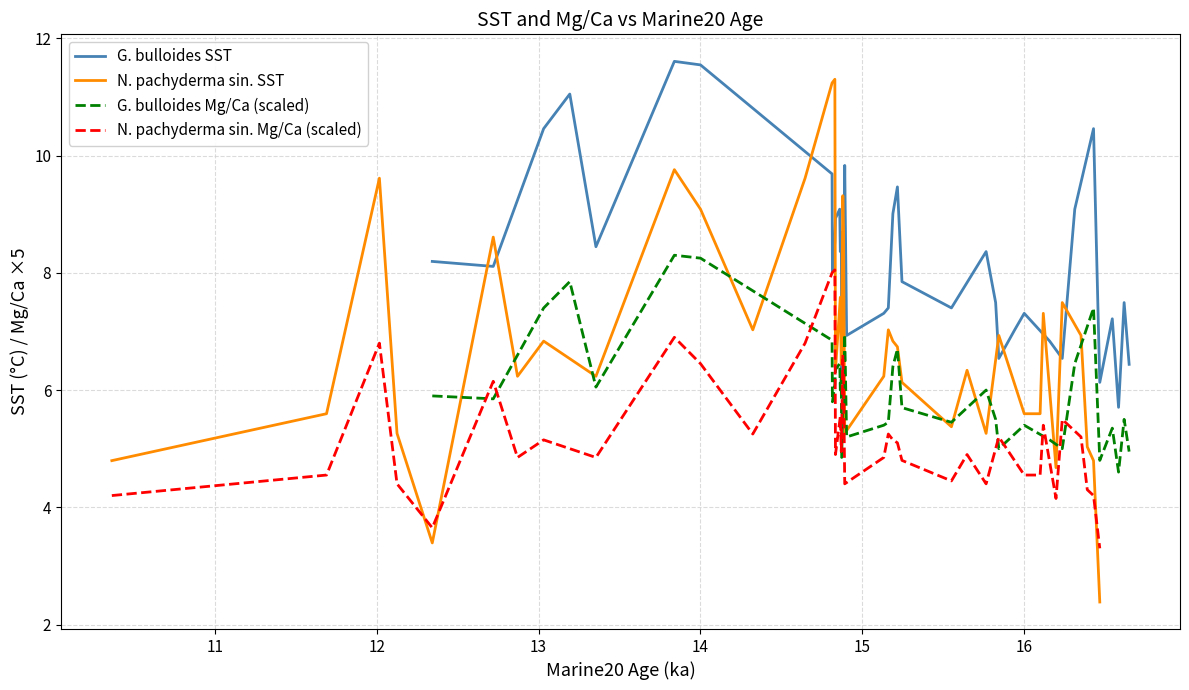

True or false: G. bulloides SST and G. bulloides Mg/Ca (scaled) cross at least once.

False